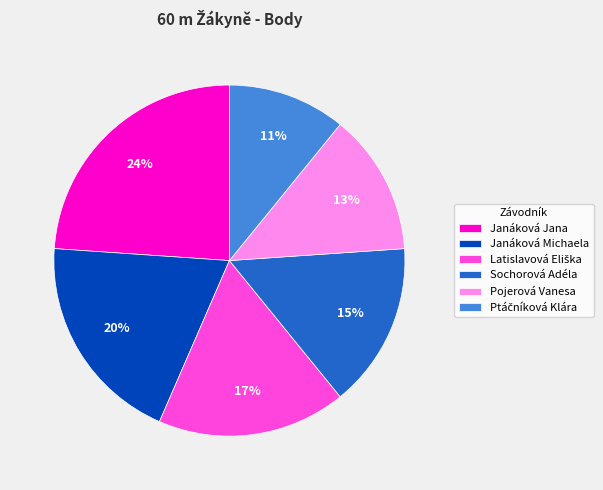

Which has a higher value, Janáková Michaela or Janáková Jana?

Janáková Jana